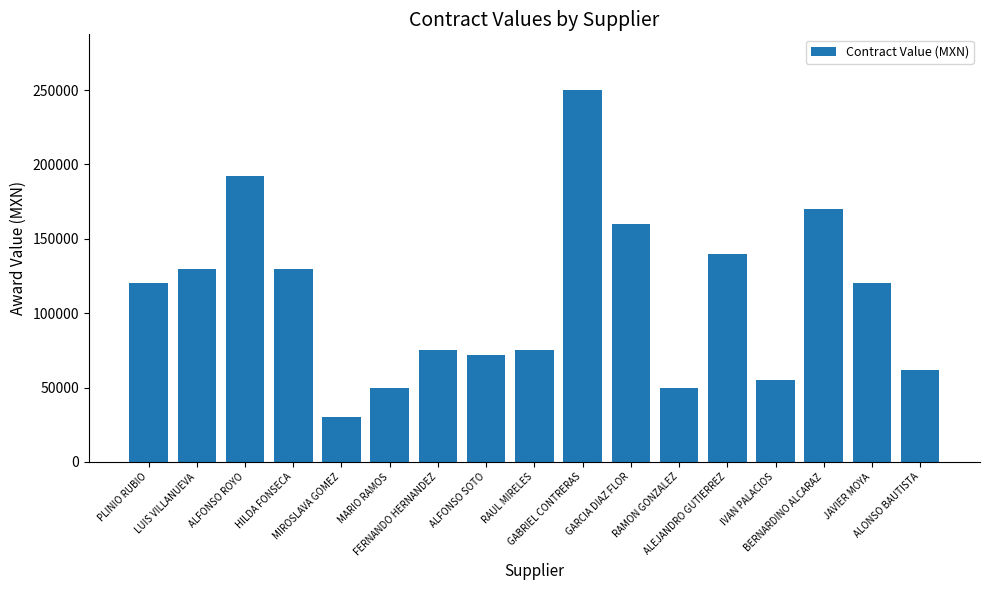

Reading left to right, extract all data points from this chart.

120000	130000	192360	130000	30000	50000	75000	72000	75000	250000	159720	50000	140000	55000	170000	120000	61800